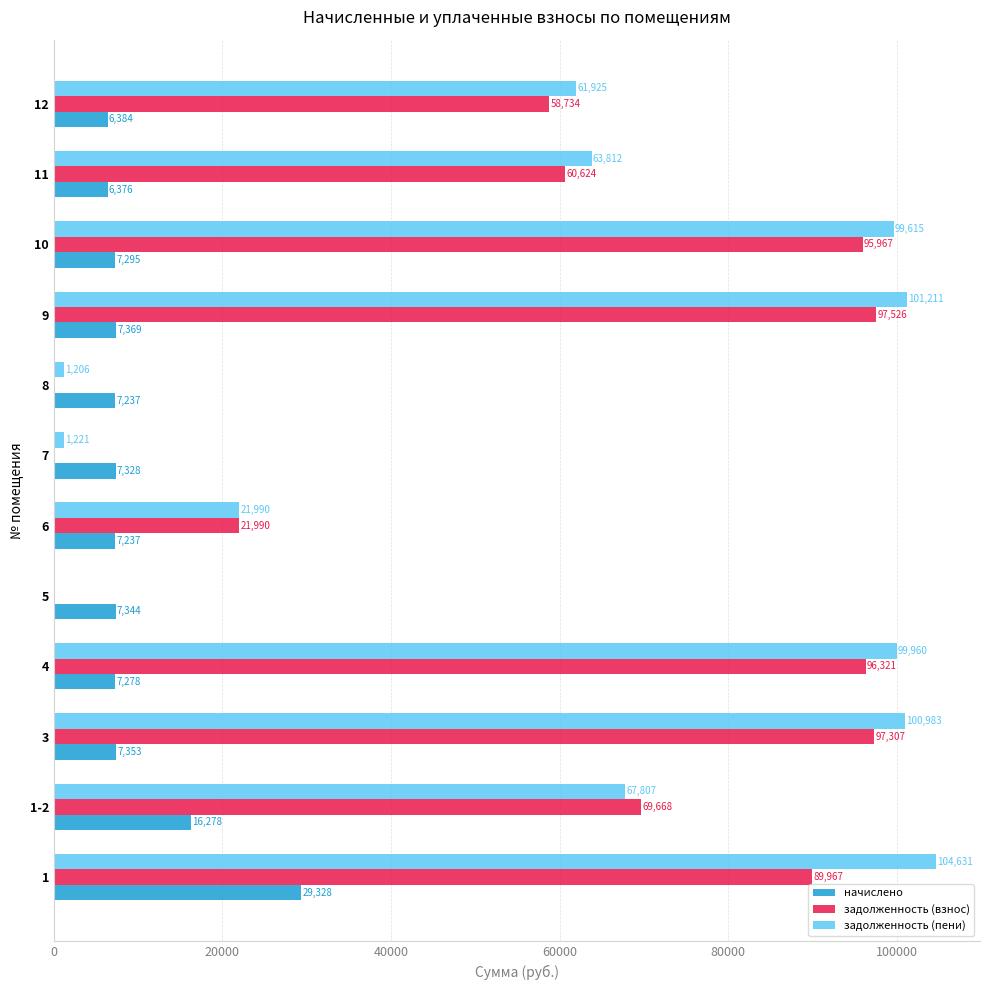

Which series changed the most between 1-2 and 6?

задолженность (взнос)